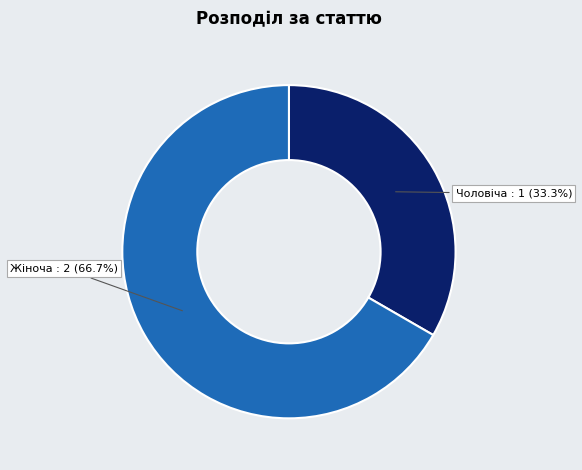

Is there a majority slice in this chart?

Yes